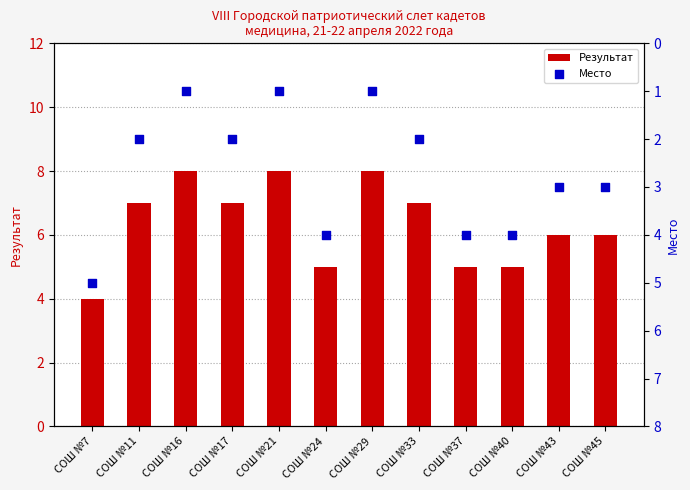

Which series contains the lowest Y value?

Место